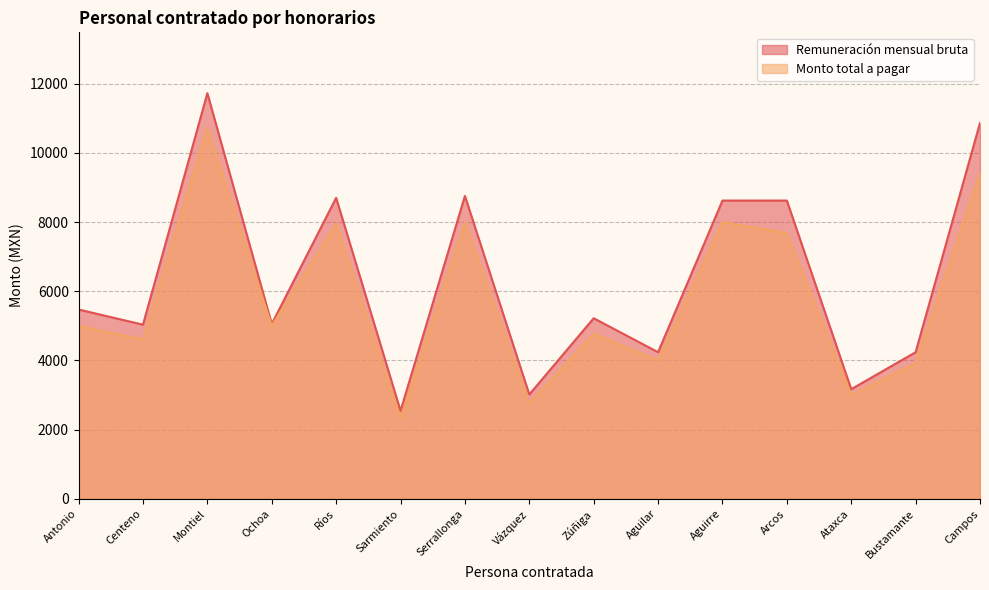

Which label corresponds to the smallest value in the chart?

Sarmiento